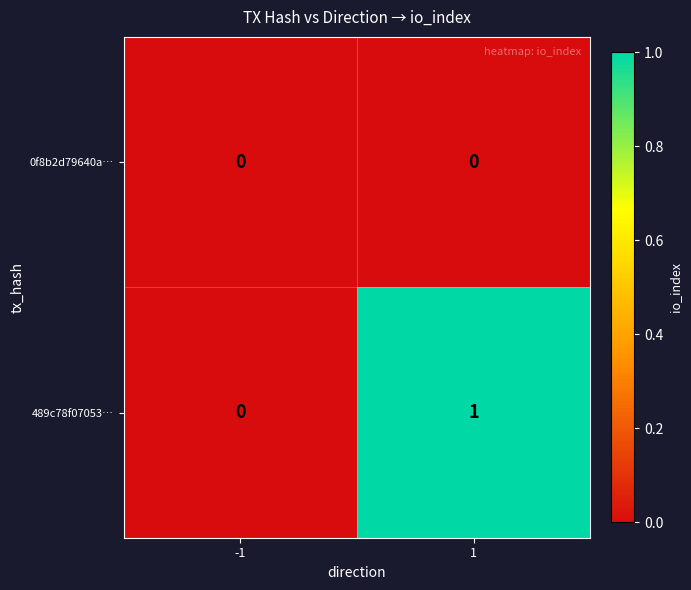

Which series has the largest range (max minus min)?

489c78f07053…